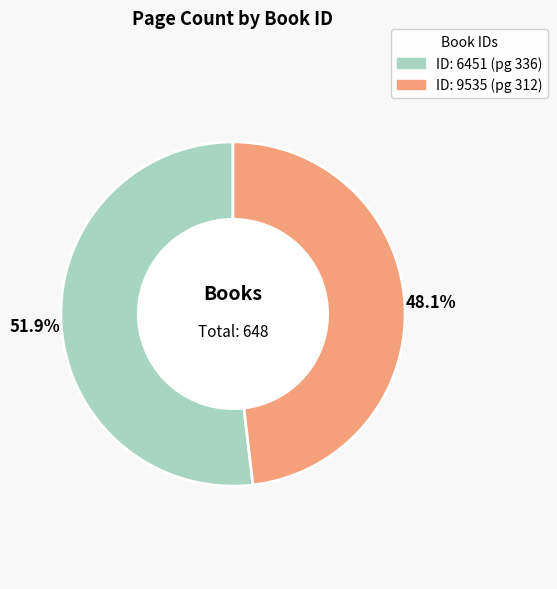

To the nearest percent, what is the difference between the largest and smallest slice percentages?

4%